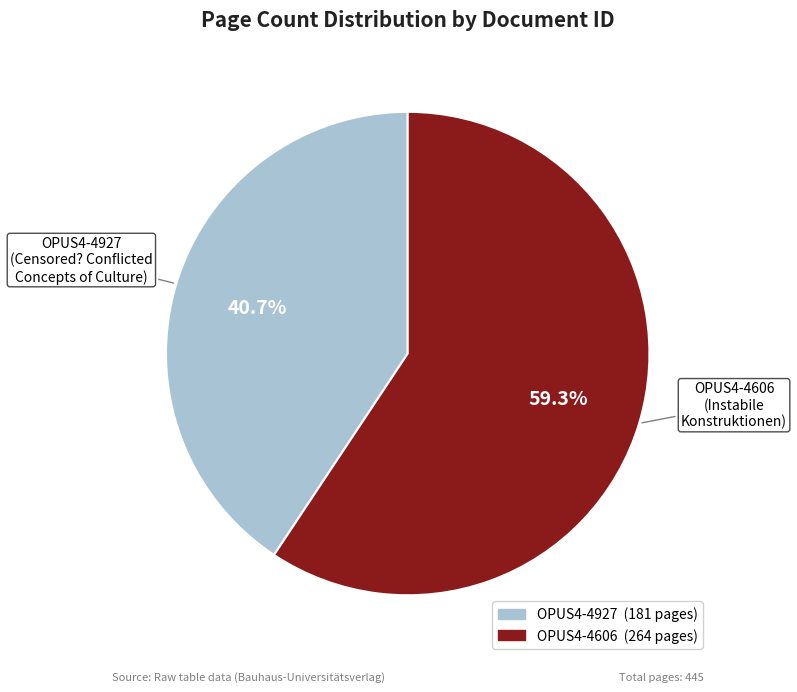

Which category accounts for the majority?

OPUS4-4606